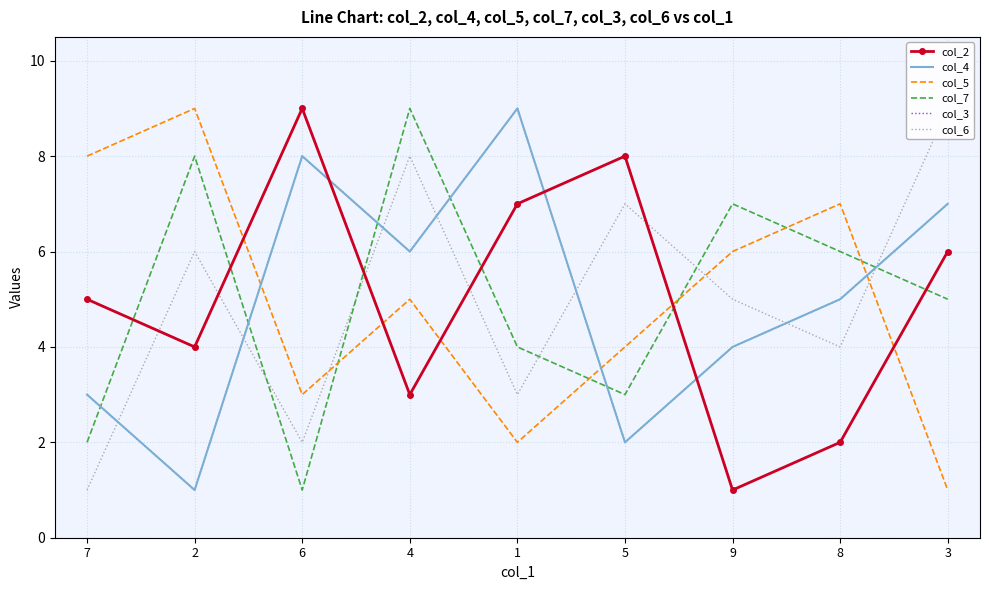

At which label is col_6 closest to 5?

9